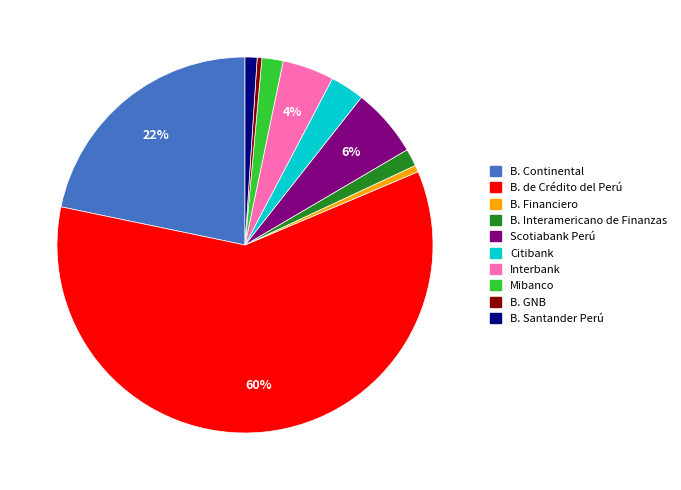

To the nearest percent, what is the difference between the B. GNB and Citibank slice percentages?

3%